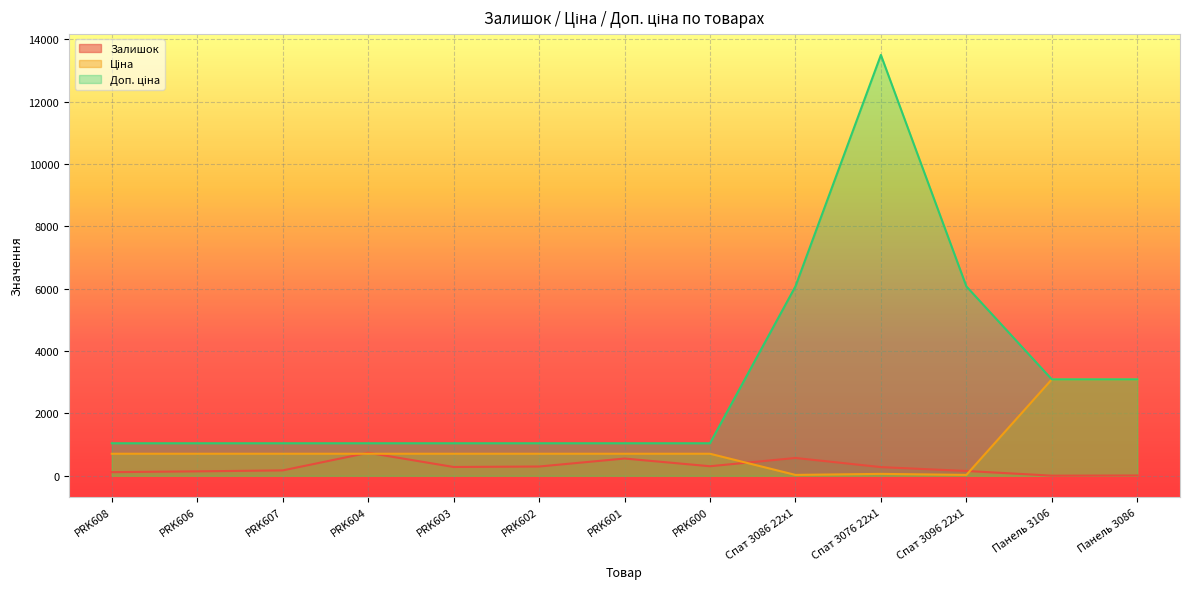

Reading left to right, what are all the values shown in this chart?

Залишок: 115.0	141.0	171.0	737.0	281.0	296.0	552.0	305.0	570.0	277.0	153.0	3.0	9.0
Ціна: 705.5	705.5	705.5	705.5	705.5	705.5	705.5	705.5	27.0	60.0	27.0	3091.2	3091.2
Доп. ціна: 1042.0	1042.0	1042.0	1042.0	1042.0	1042.0	1042.0	1042.0	6072.0	13493.2	6072.0	3091.0	3091.0